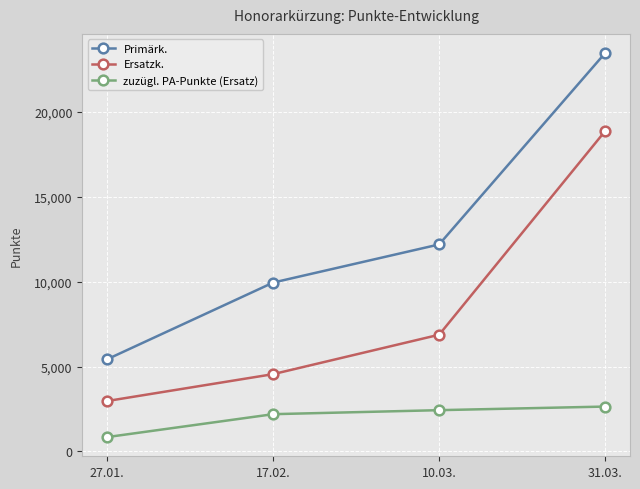

Is it true that Primärk. equals 12192 at 10.03.?

True